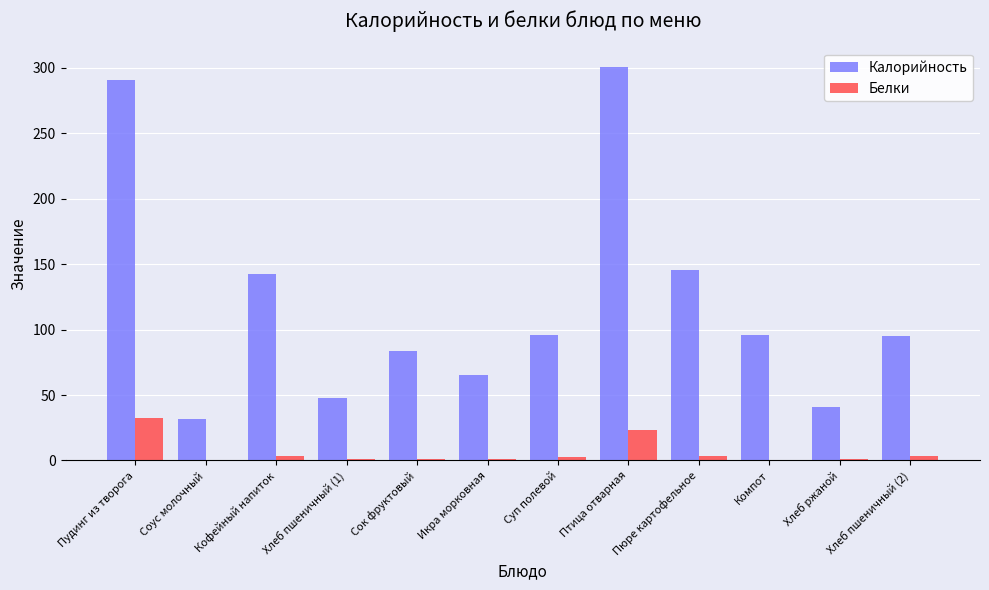

At which label does Белки first exceed 2?

Пудинг из творога